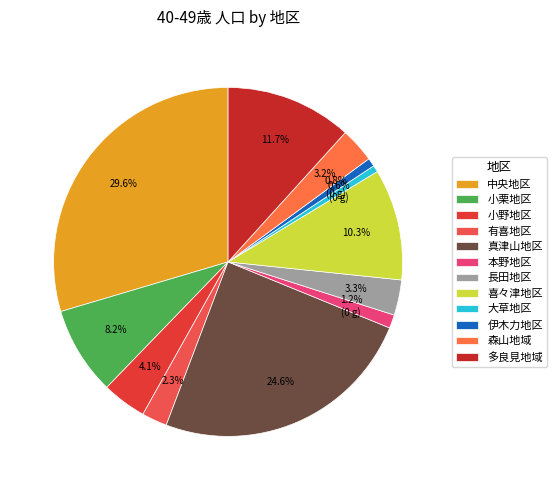

Does 有喜地区 account for over 50% of the chart?

No